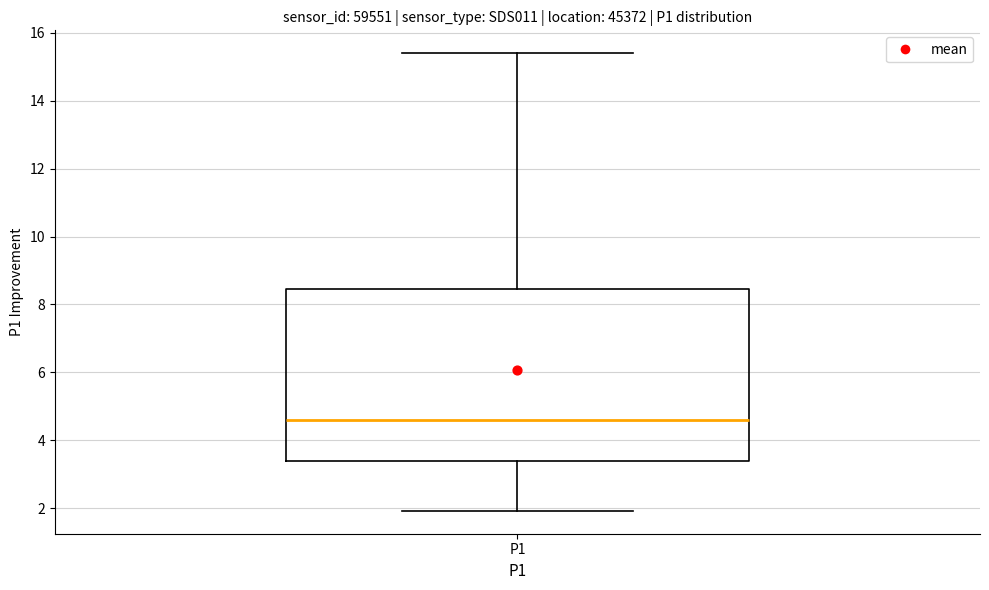

Transcribe this box plot: give where the median line is, the range the box spans, and where the two whiskers end, as read against the y-axis. The values are not printed on the chart, so give them approximately, as read against the axis.

median 4.6, box 3.4 to 8.4, whiskers 2.0 to 15.4